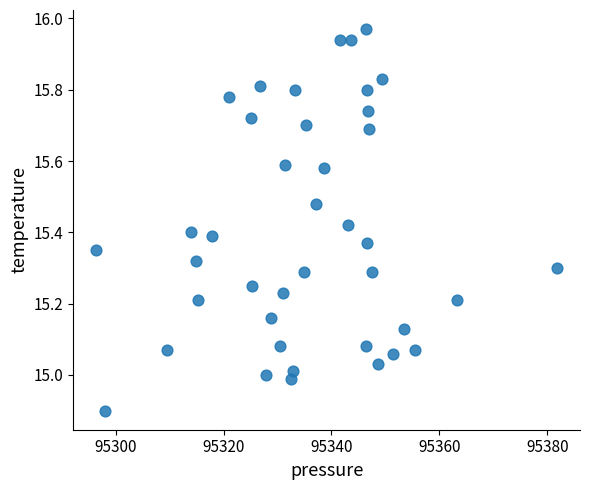

What is the range of X values (max minus min)?

85.4